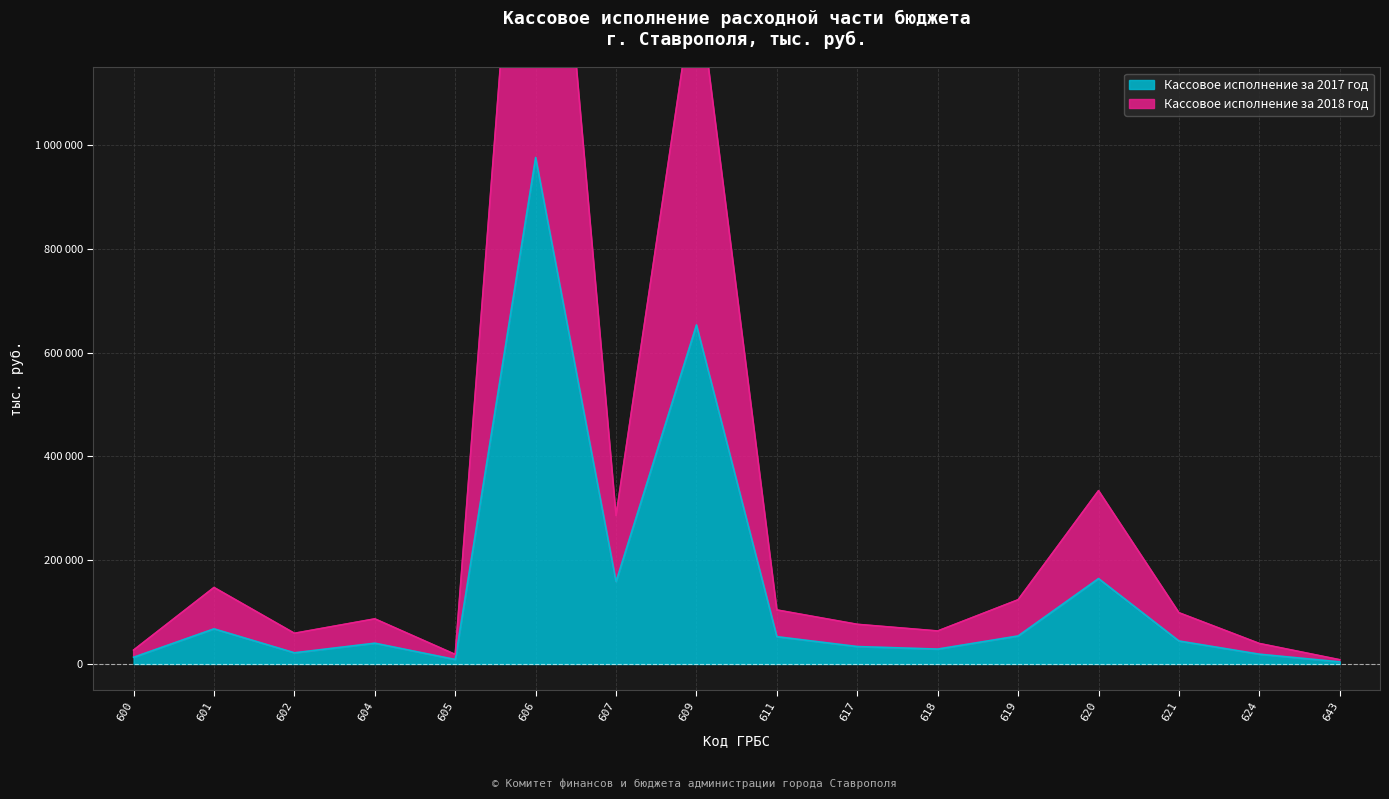

At how many categories does at least one series exceed 1021047?

2